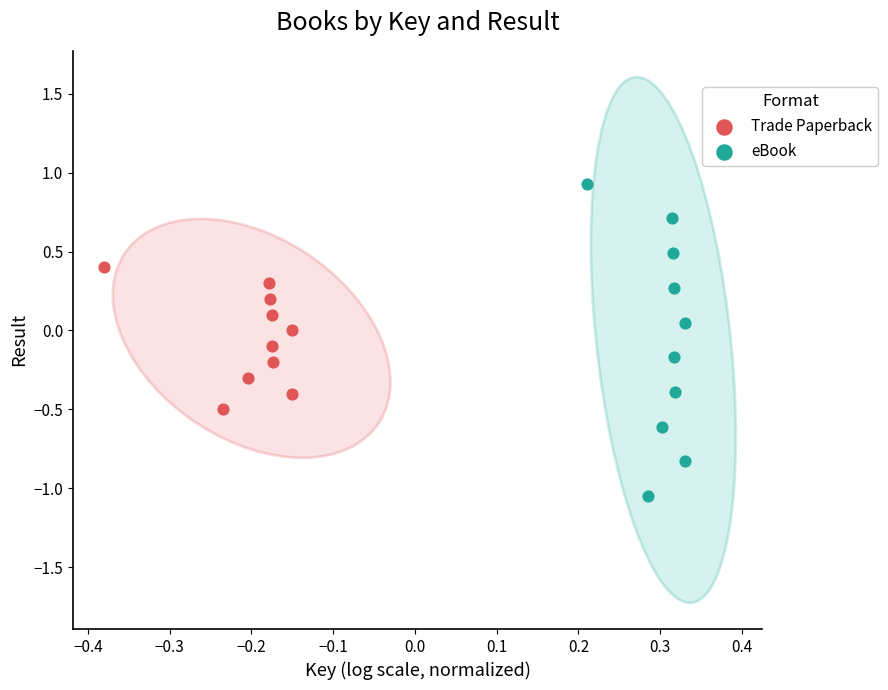

Which series has the largest Y range (max minus min)?

eBook